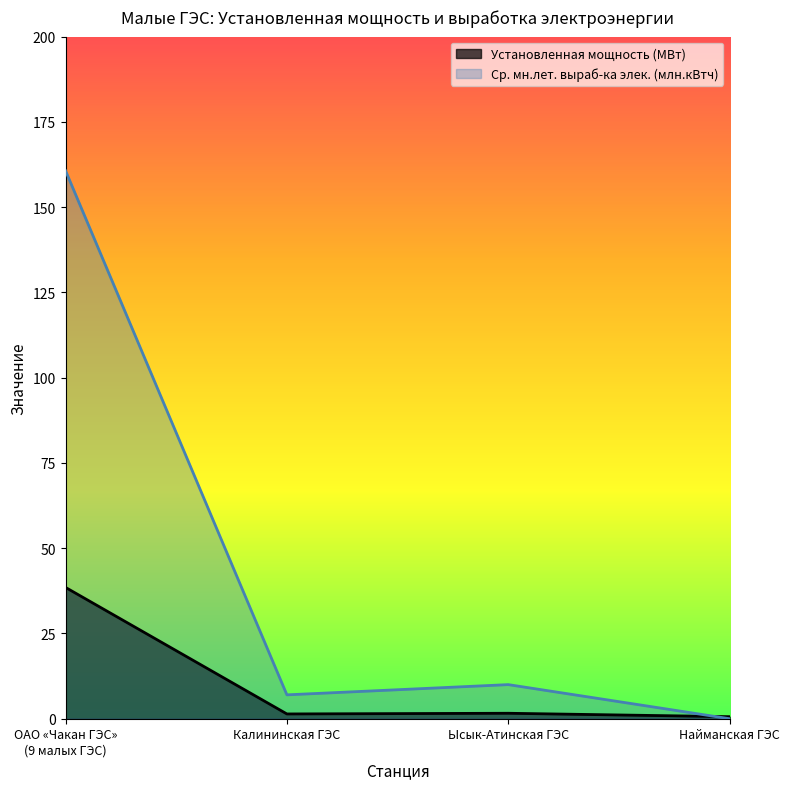

Reading right to left, list all the values displayed in this chart.

Установленная мощность (МВт): Найманская ГЭС=0.6	Ысык-Атинская ГЭС=1.6	Калининская ГЭС=1.4	ОАО «Чакан ГЭС»
(9 малых ГЭС)=38.5
Ср. мн.лет. выраб-ка элек. (млн.кВтч): Найманская ГЭС=0.0	Ысык-Атинская ГЭС=10.0	Калининская ГЭС=7.0	ОАО «Чакан ГЭС»
(9 малых ГЭС)=160.7